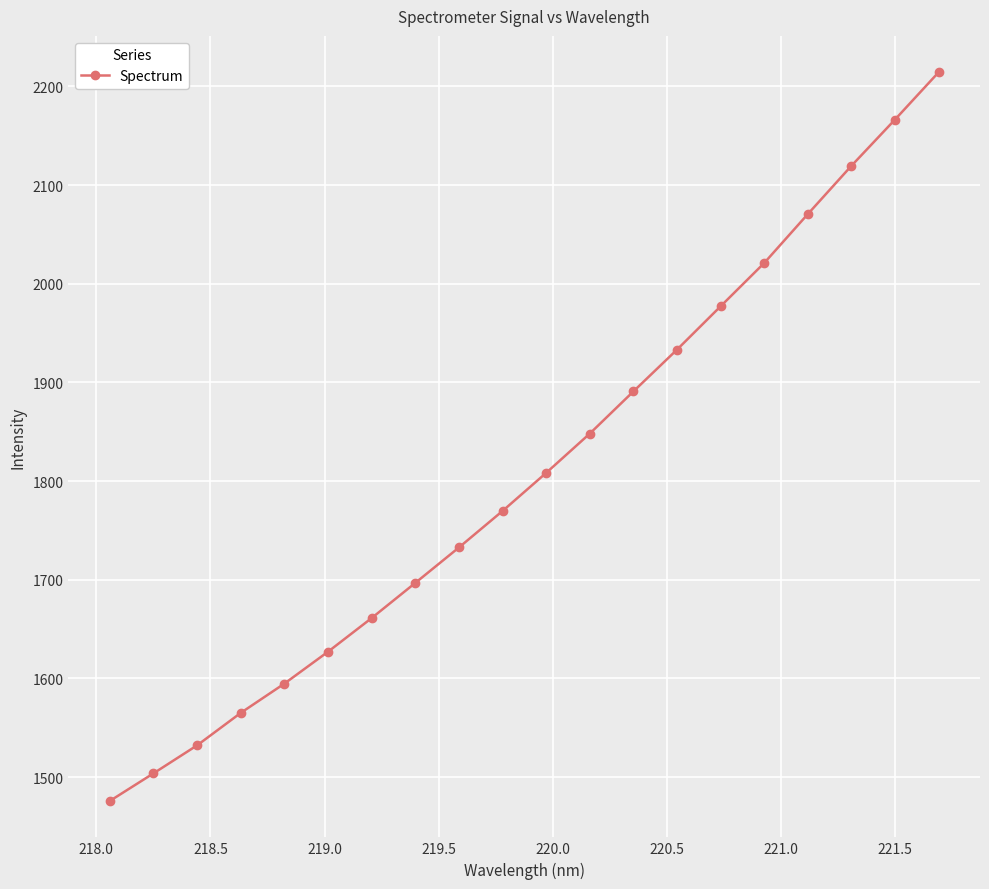

What is the sum of all values?

36208.9